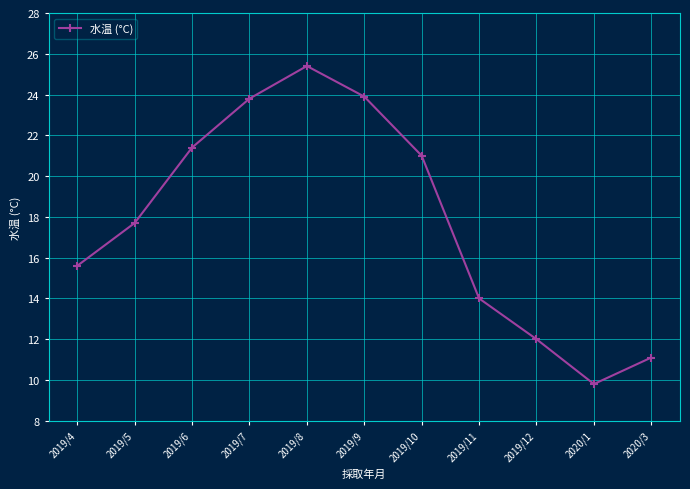

Where is the first local maximum?

2019/8